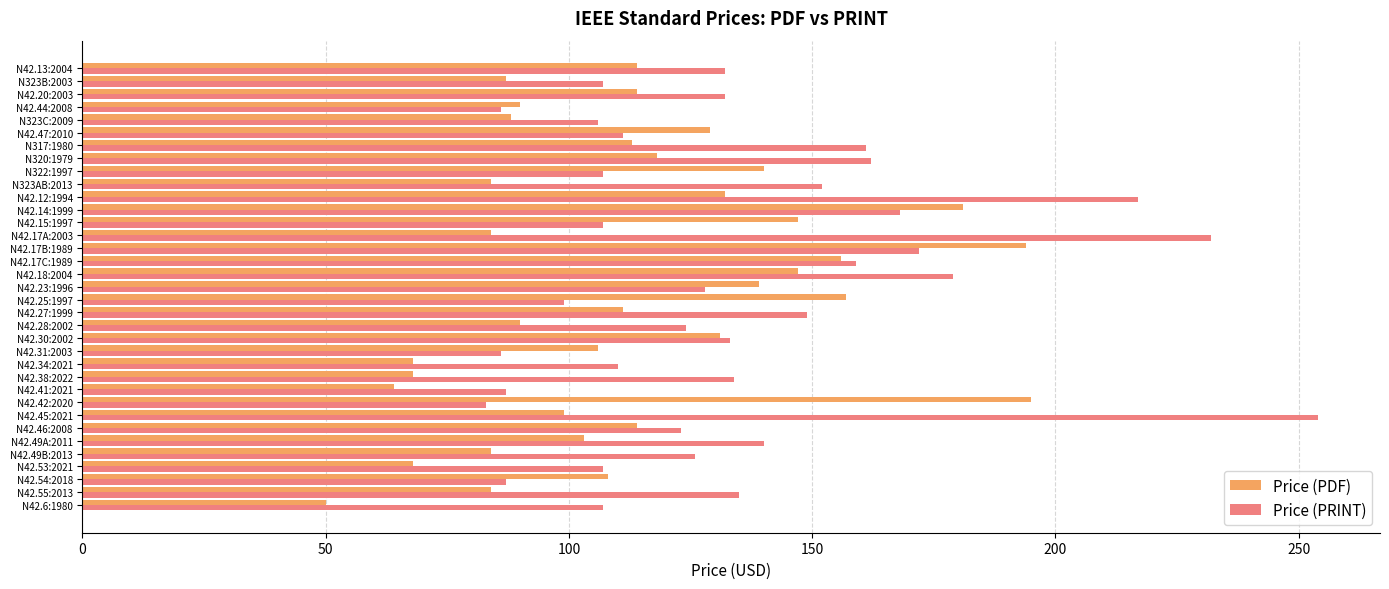

The Price (PDF) series shows 178 at N42.46:2008. True or false?

False